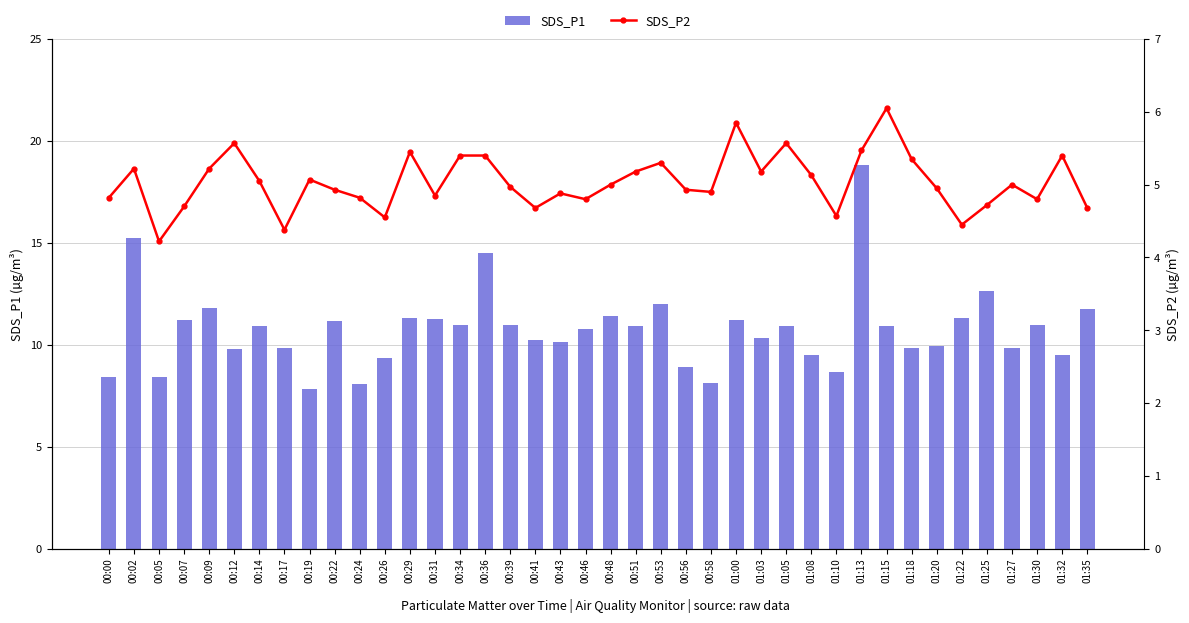

Reading right to left, transcribe all the data shown in this chart.

SDS_P1: 11.8	9.5	10.9	9.8	12.7	11.3	9.9	9.8	10.9	18.8	8.7	9.5	10.9	10.3	11.2	8.1	8.9	12.0	10.9	11.4	10.8	10.1	10.2	11.0	14.5	11.0	11.3	11.3	9.3	8.1	11.2	7.8	9.8	10.9	9.8	11.8	11.2	8.4	15.2	8.4
SDS_P2: 4.7	5.4	4.8	5.0	4.7	4.5	5.0	5.3	6.0	5.5	4.6	5.1	5.6	5.2	5.8	4.9	4.9	5.3	5.2	5.0	4.8	4.9	4.7	5.0	5.4	5.4	4.8	5.5	4.5	4.8	4.9	5.1	4.4	5.0	5.6	5.2	4.7	4.2	5.2	4.8